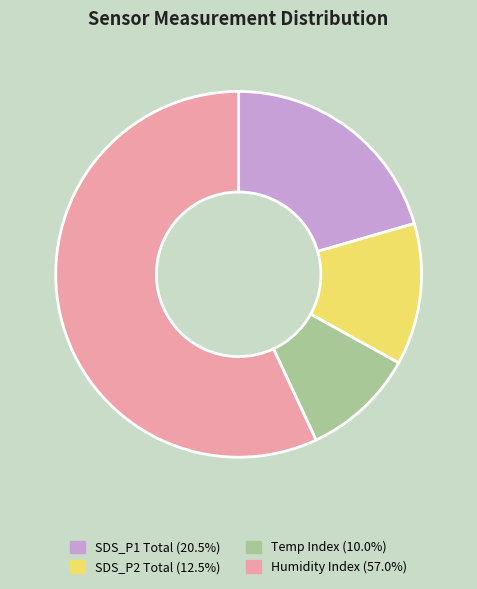

Is there any slice that represents more than half of the pie?

Yes